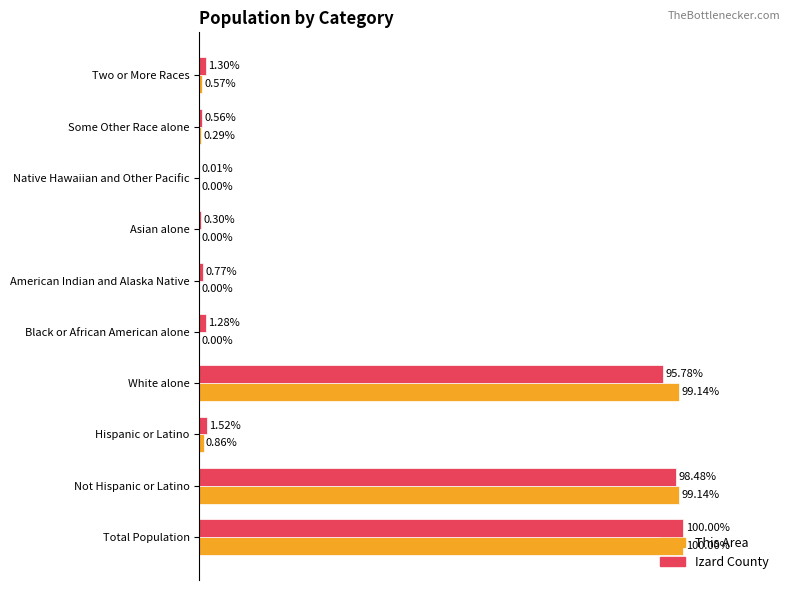

Which category has the highest value in the This Area series?

Total Population